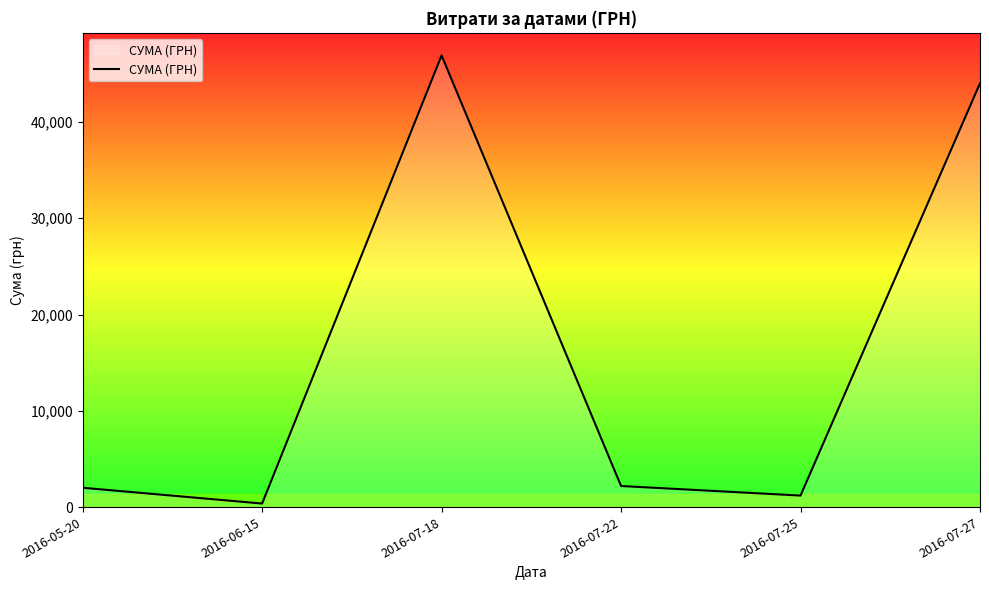

What is the difference between the second highest and second lowest values?

42815.0